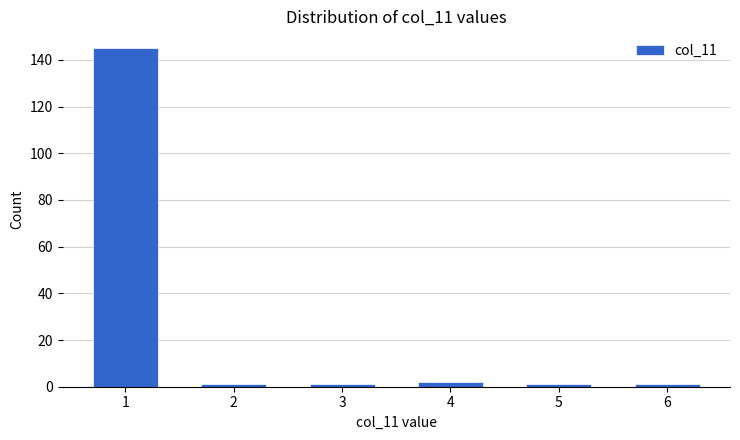

Reading right to left, what are all the values shown in this chart?

1	1	2	1	1	145